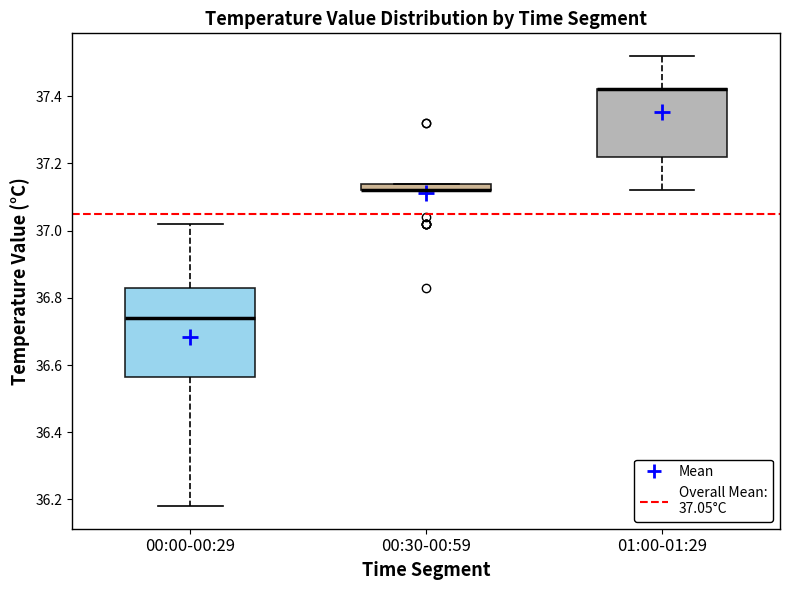

Where is the lower edge of the box for 00:00-00:29 on the y-axis? The values are not printed on the chart, so give them approximately, as read against the axis.

36.56